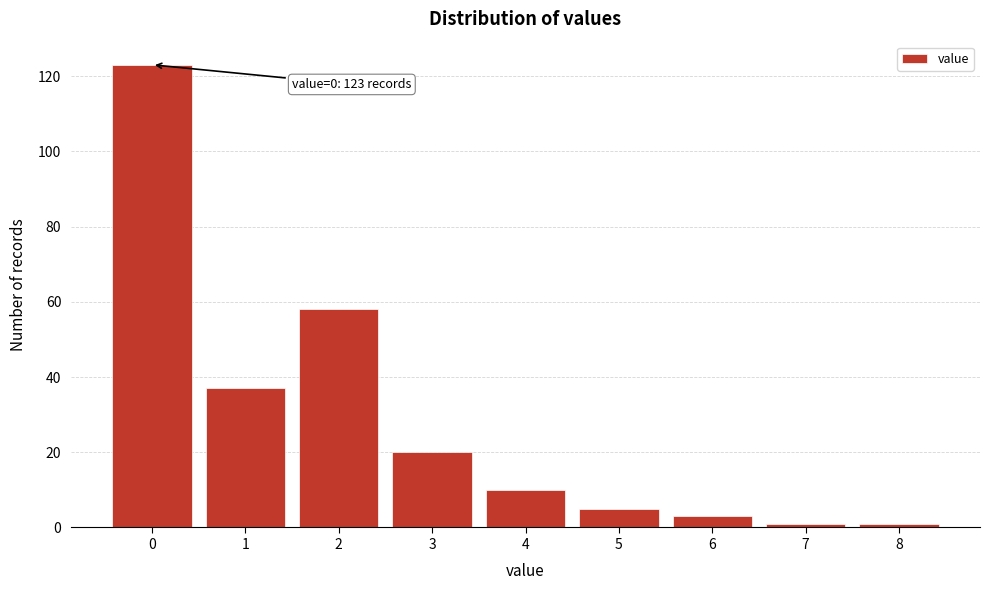

Reading left to right, transcribe all the data shown in this chart.

123	37	58	20	10	5	3	1	1